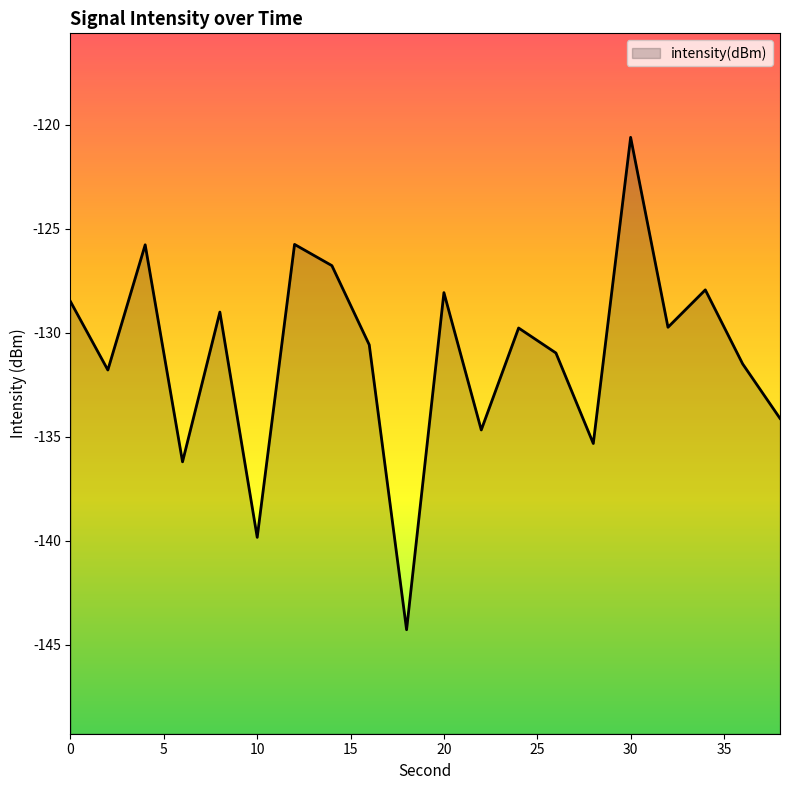

Which label corresponds to the largest value in the chart?

30